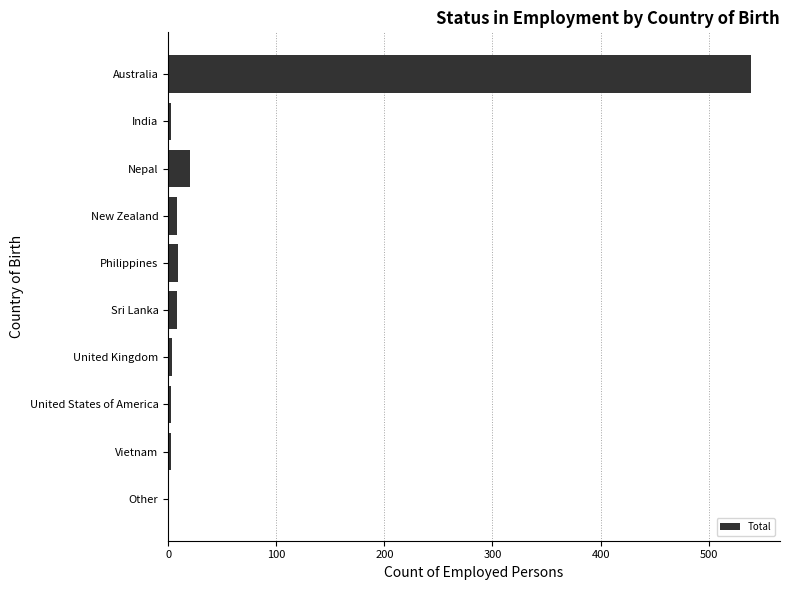

At which label is the value closest to 269?

Nepal